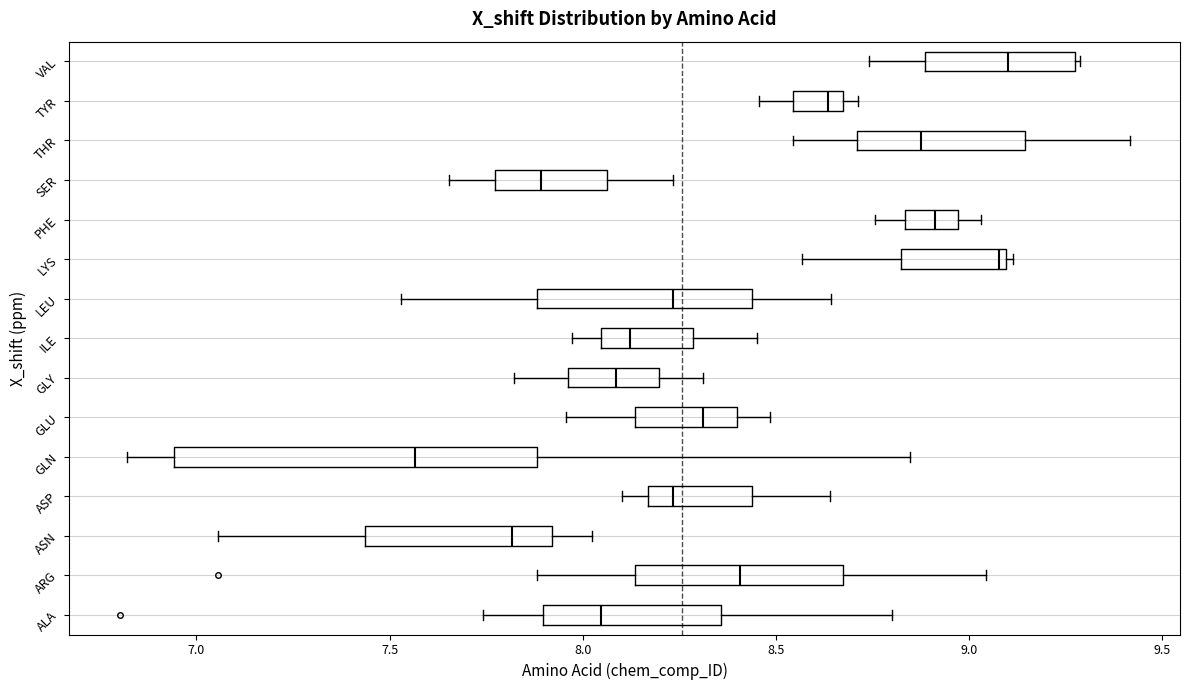

Where is the right edge of the box for VAL on the x-axis? The values are not printed on the chart, so give them approximately, as read against the axis.

9.25